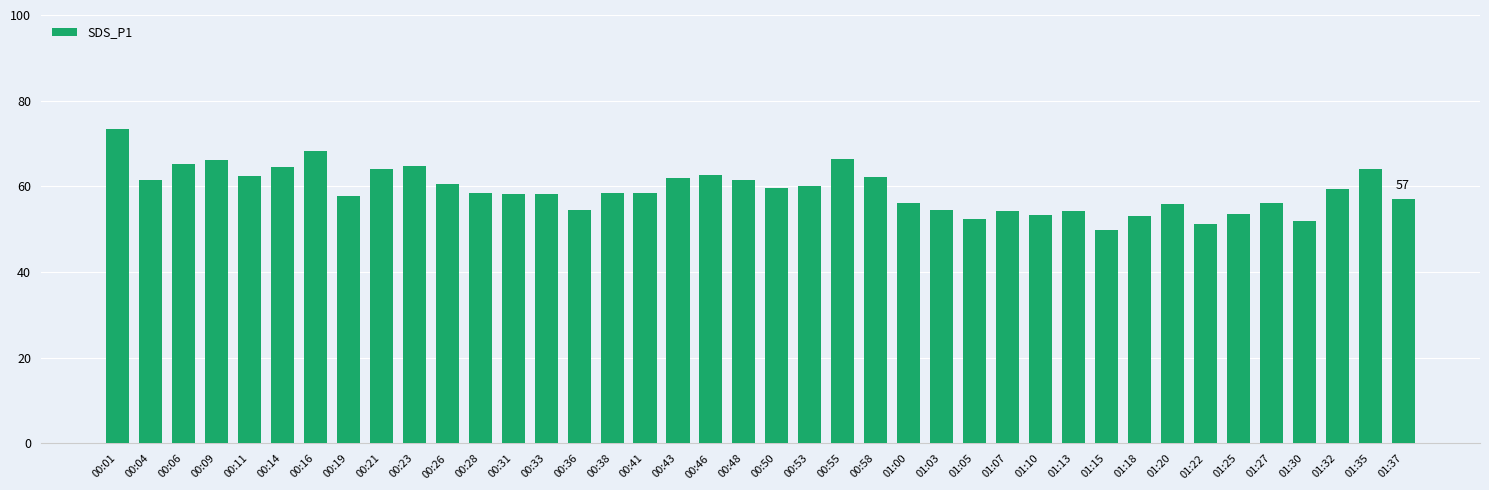

True or false: the data shows 53.1 at 01:18.

True